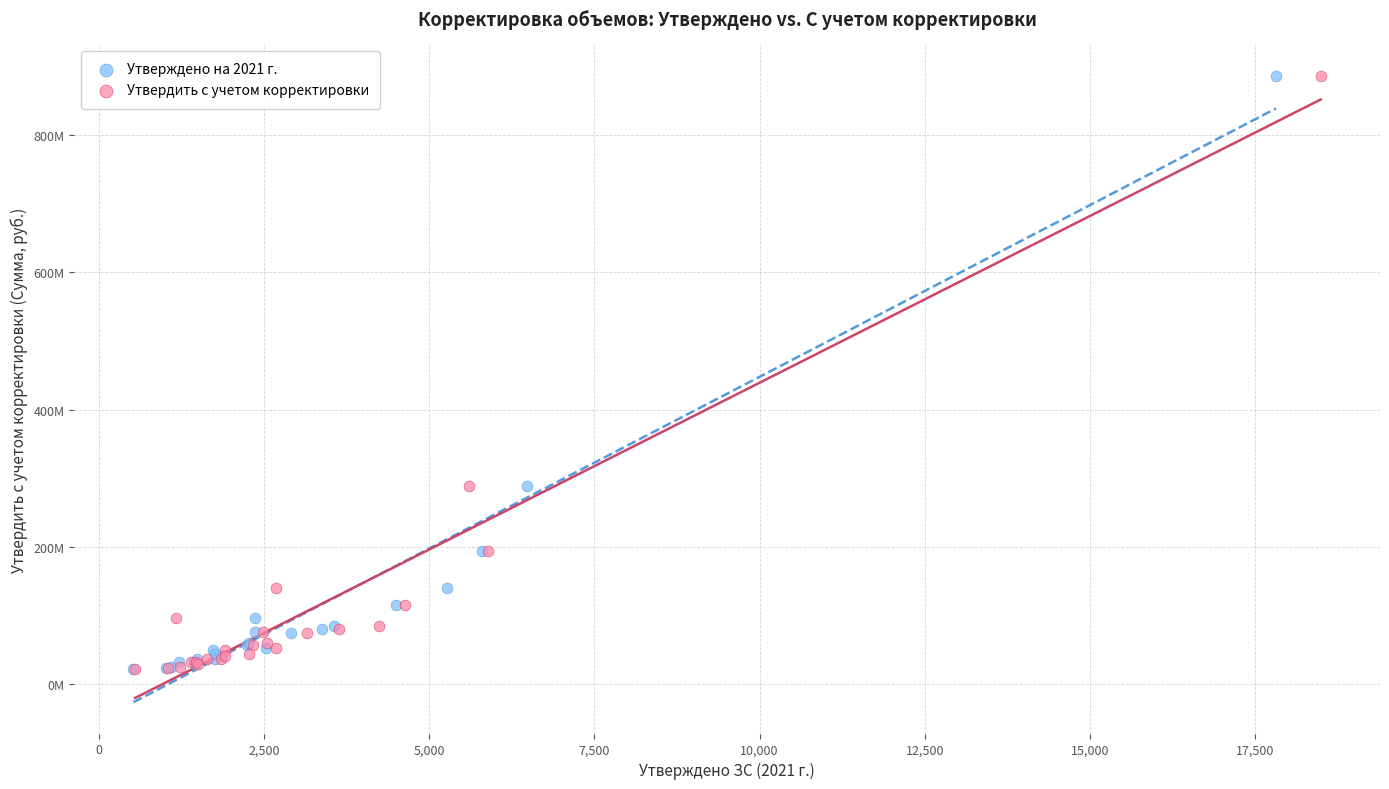

What are all the series names shown in the legend?

Утверждено на 2021 г., Утвердить с учетом корректировки